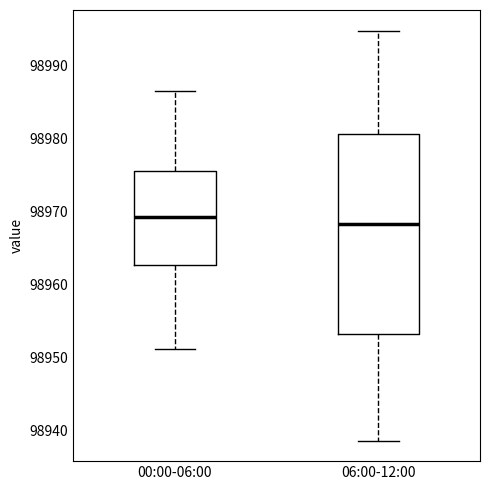

Reading left to right, transcribe this box plot: for each box, give where its median line is, the range the box spans, and where its two whiskers end, as read against the y-axis. The values are not printed on the chart, so give them approximately, as read against the axis.

00:00-06:00: median 98969, box 98963 to 98976, whiskers 98951 to 98987
06:00-12:00: median 98968, box 98953 to 98981, whiskers 98939 to 98995